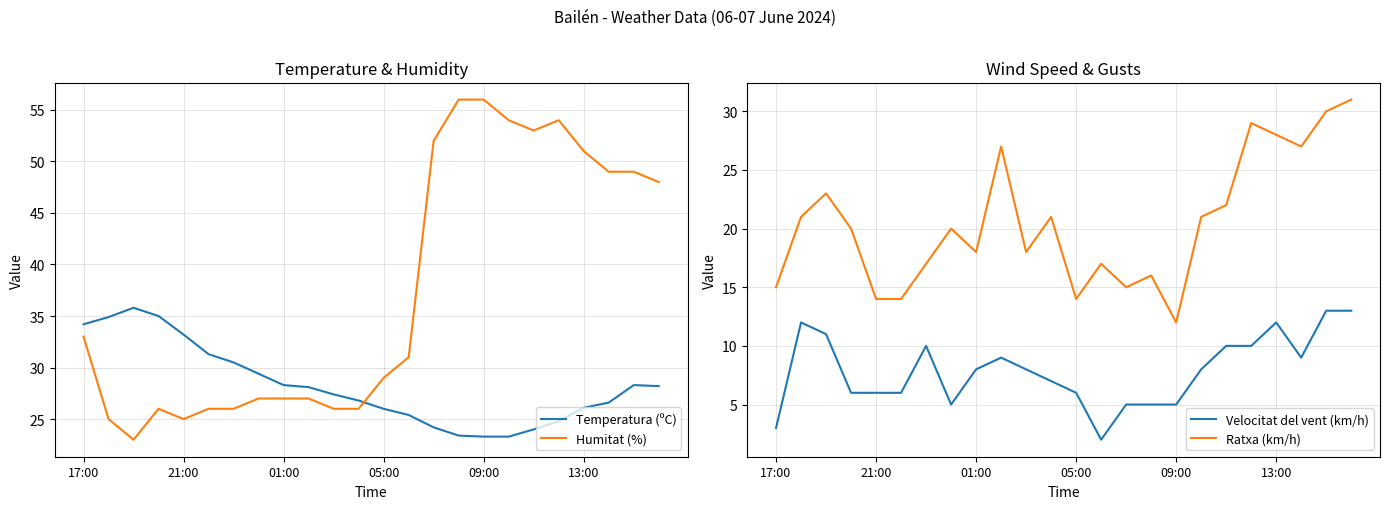

Where is Humitat (%) nearest to the value 39?

17:00